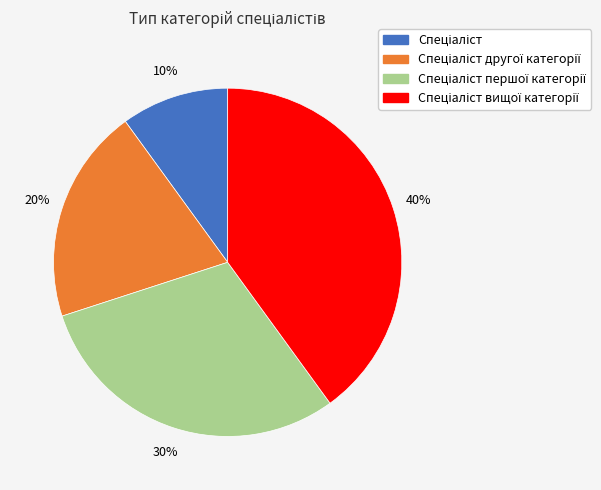

How many segments does this pie chart have?

4